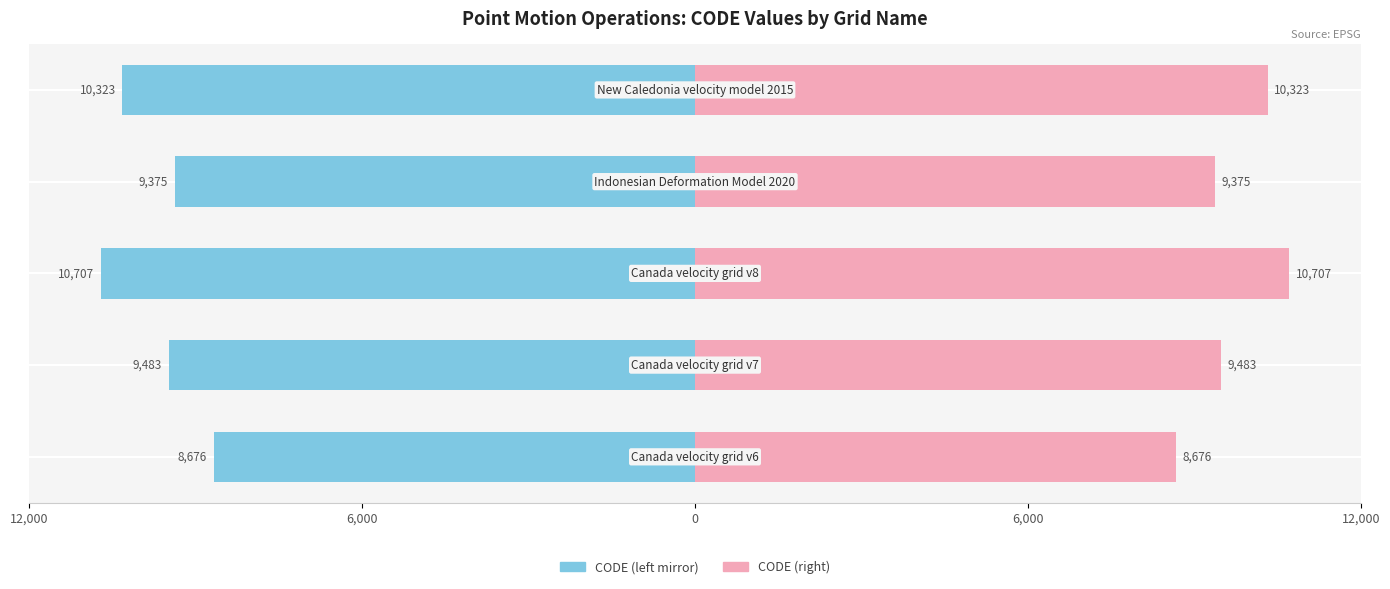

Reading right to left, transcribe all the data shown in this chart.

CODE (left): -10323	-9375	-10707	-9483	-8676
CODE (right): 10323	9375	10707	9483	8676